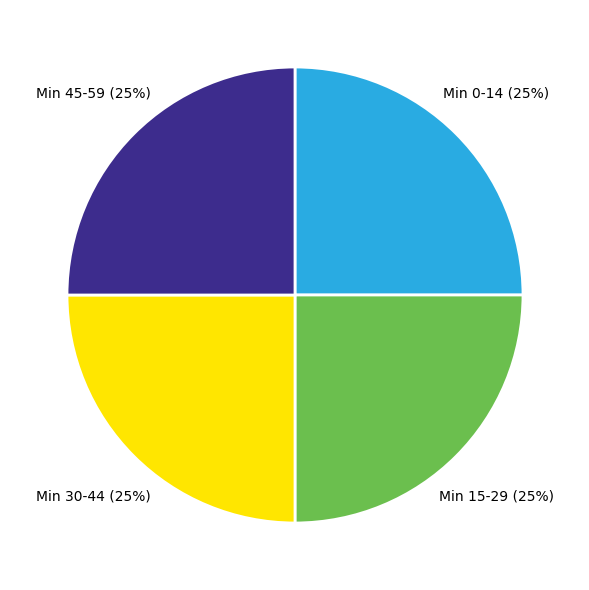

Is there a majority slice in this chart?

No